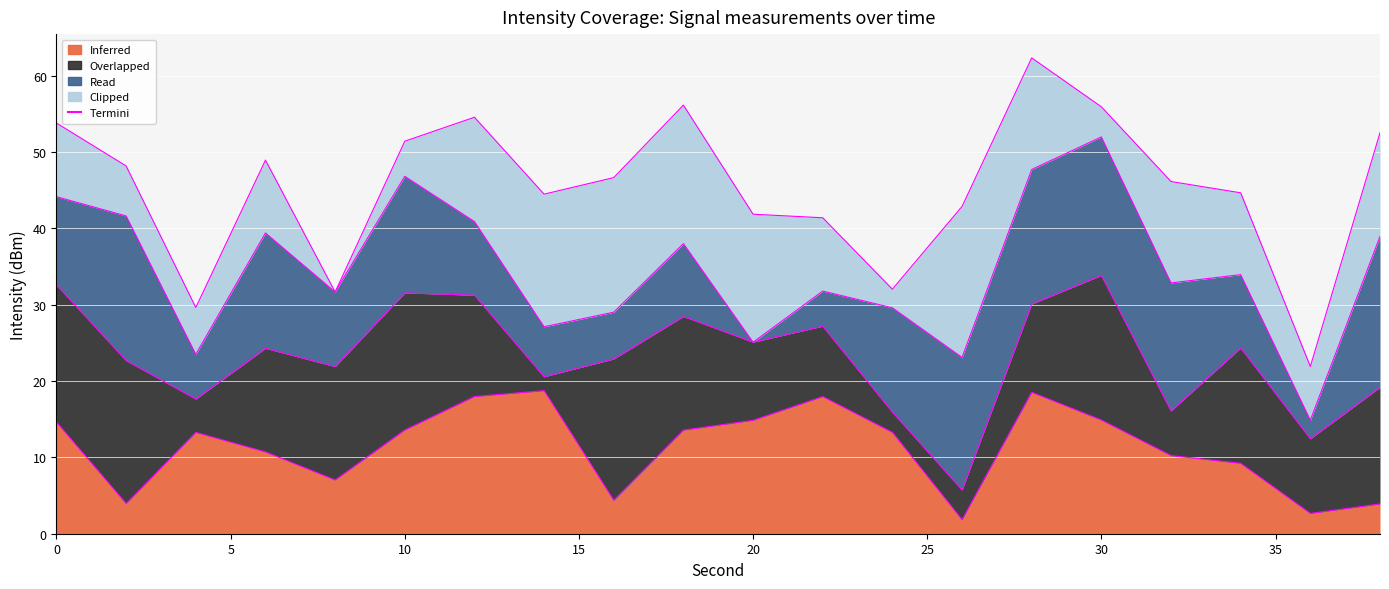

What is the greatest value displayed?

62.3